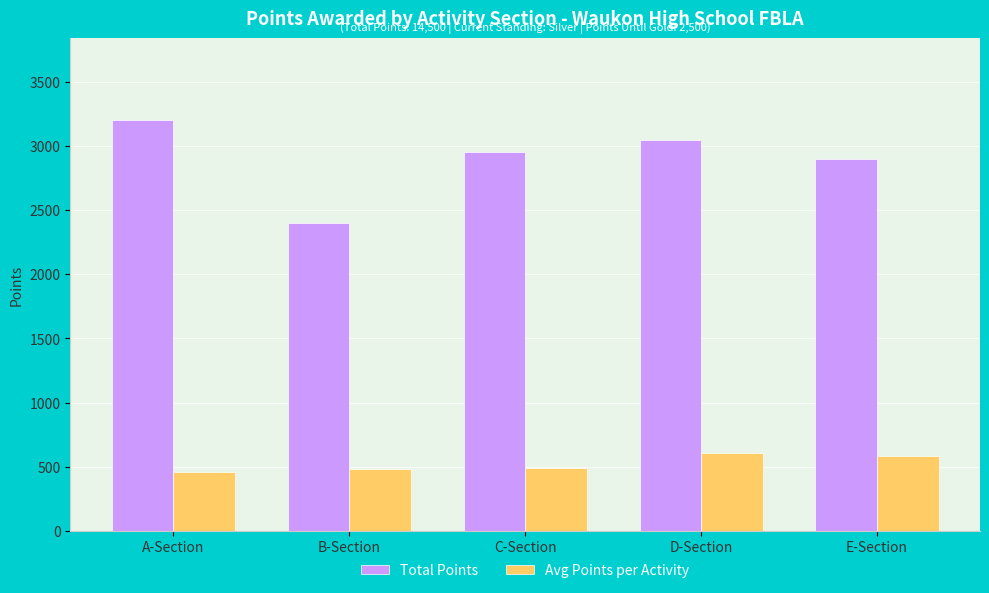

What is the total value across all series at E-Section?

3480.0